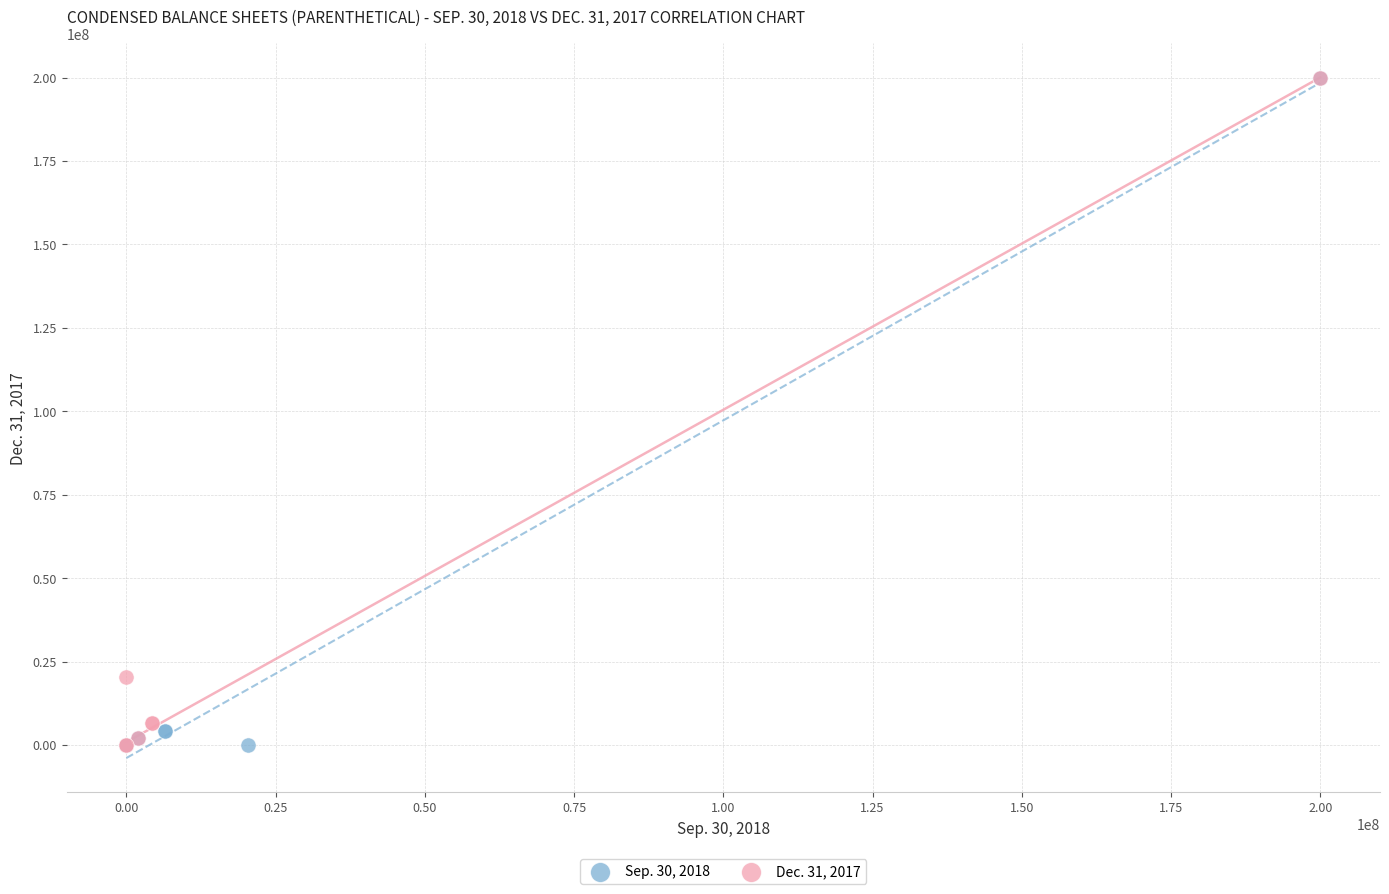

What are all the series names shown in the legend?

Sep. 30, 2018, Dec. 31, 2017